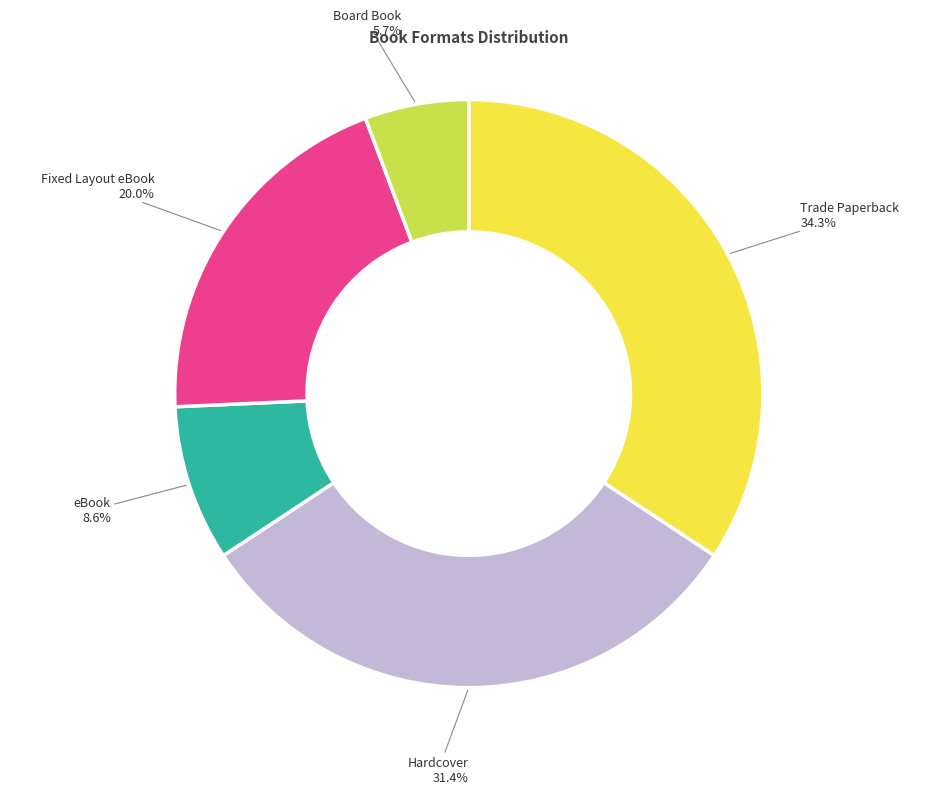

Is there a majority slice in this chart?

No